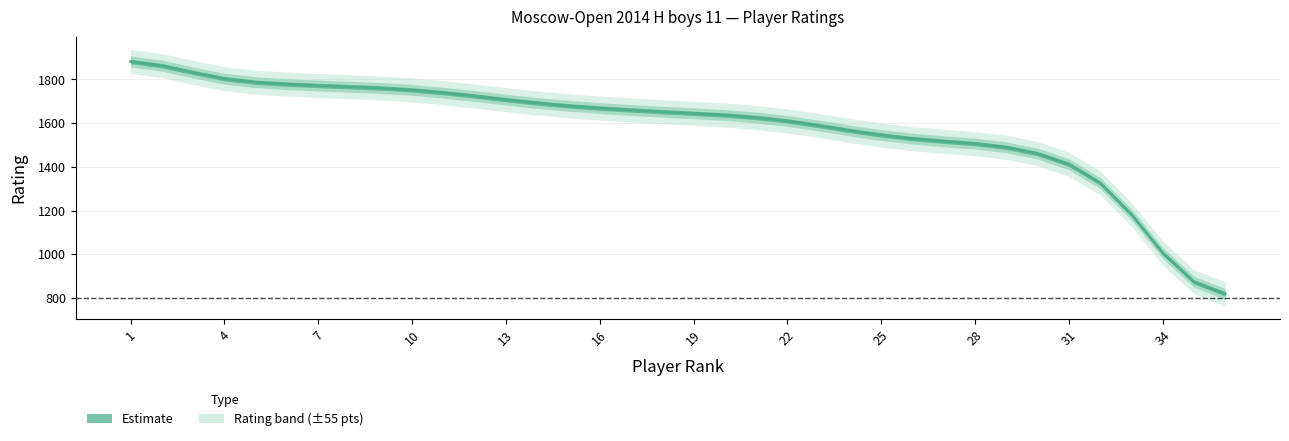

What is the smallest value displayed?

818.4